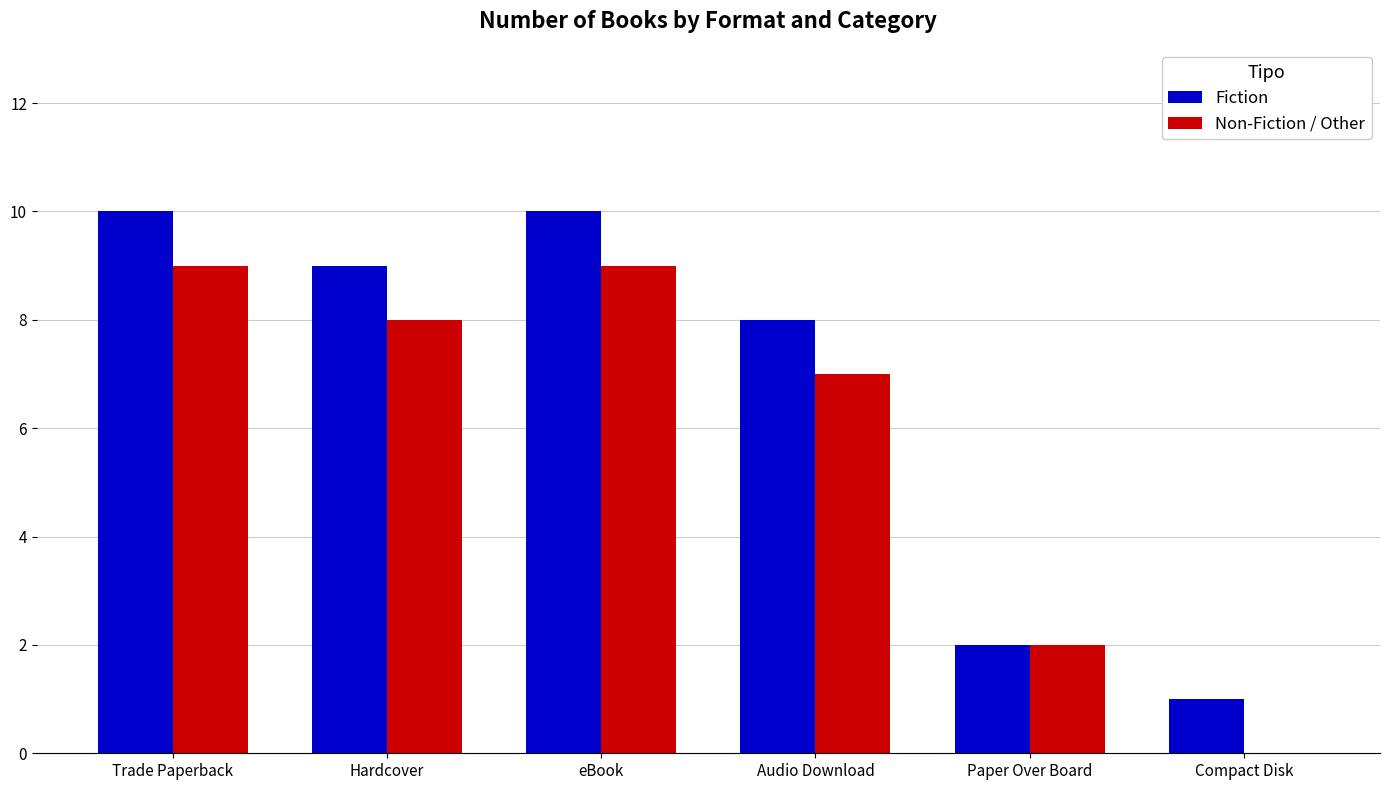

Is the value of Fiction at eBook greater than the value of Non-Fiction / Other at Compact Disk?

Yes